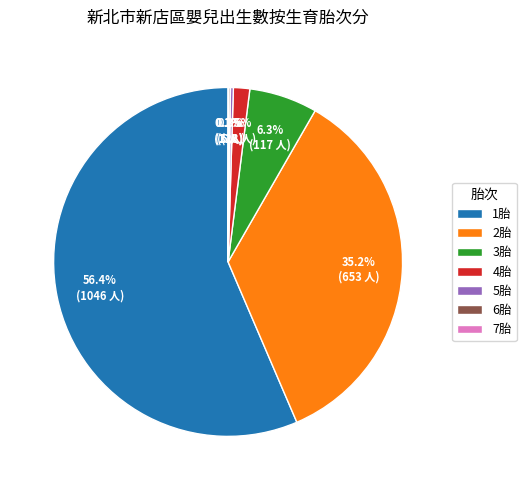

Between 2胎 and 1胎, which is larger?

1胎